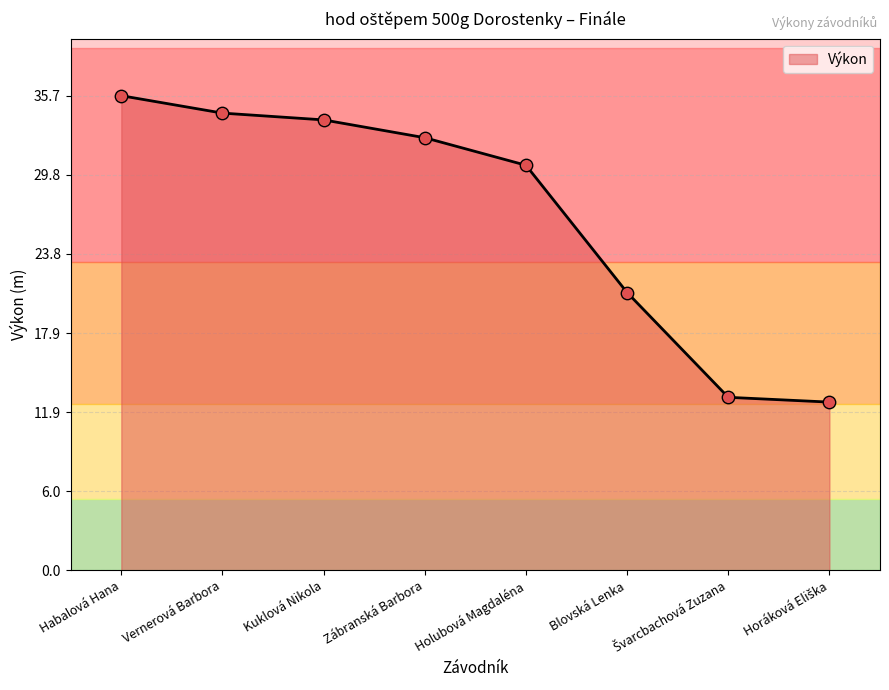

Between Kuklová Nikola and Holubová Magdaléna, which is larger?

Kuklová Nikola